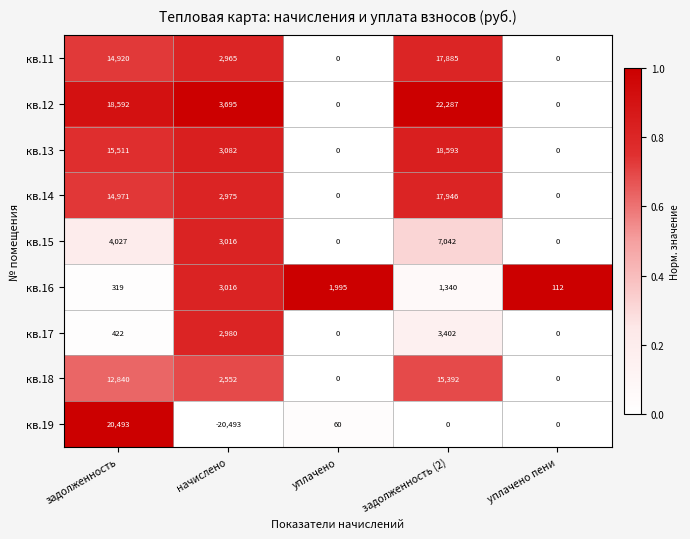

True or false: кв.13 has a value of 0 at уплачено.

True